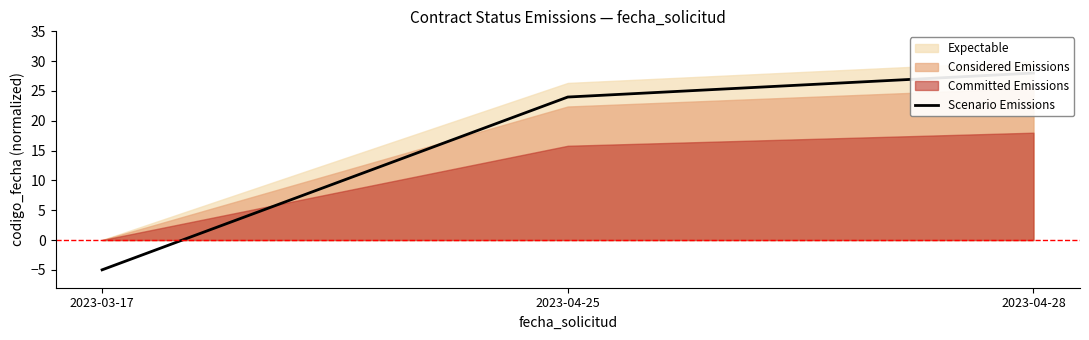

Does the chart have visible grid lines?

No